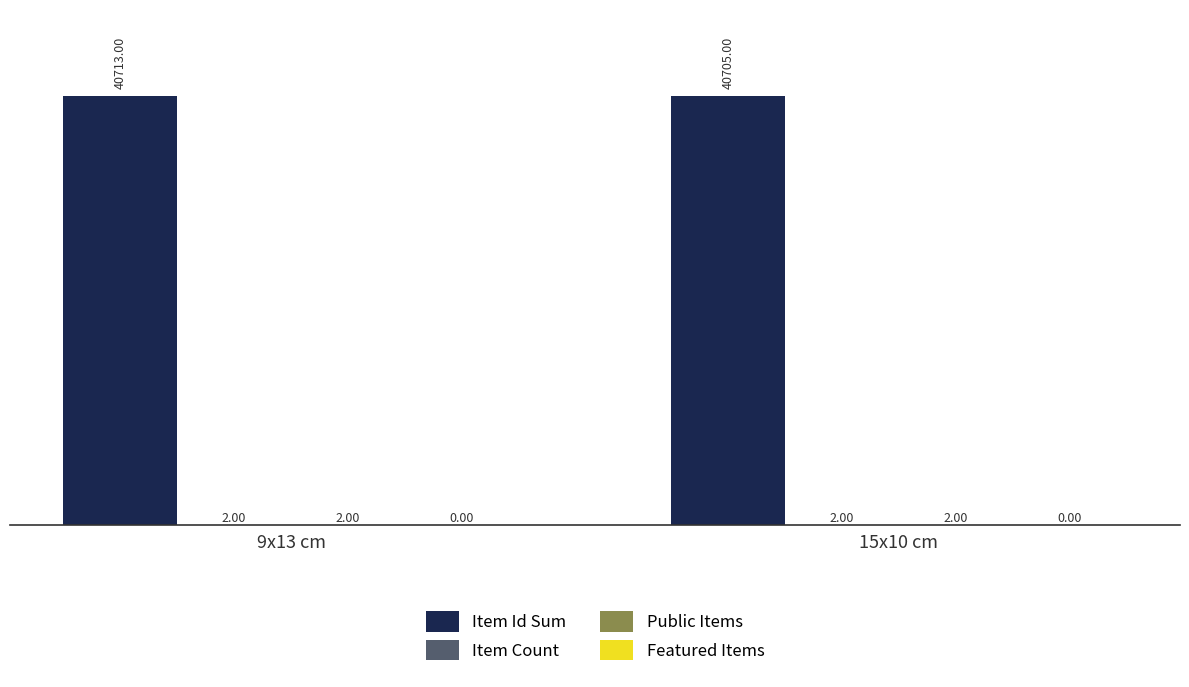

How many groups of bars are there?

2